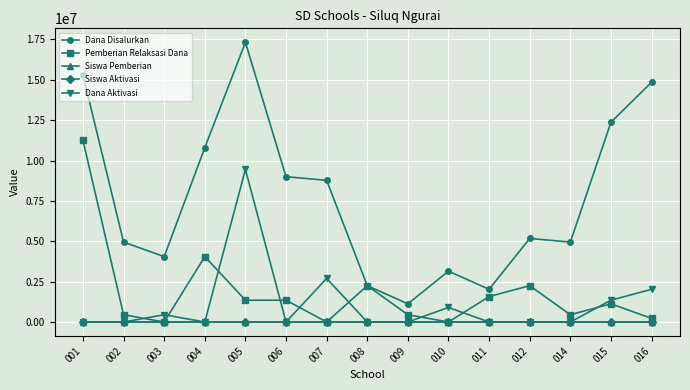

Does the chart display data point markers on the line(s)?

Yes